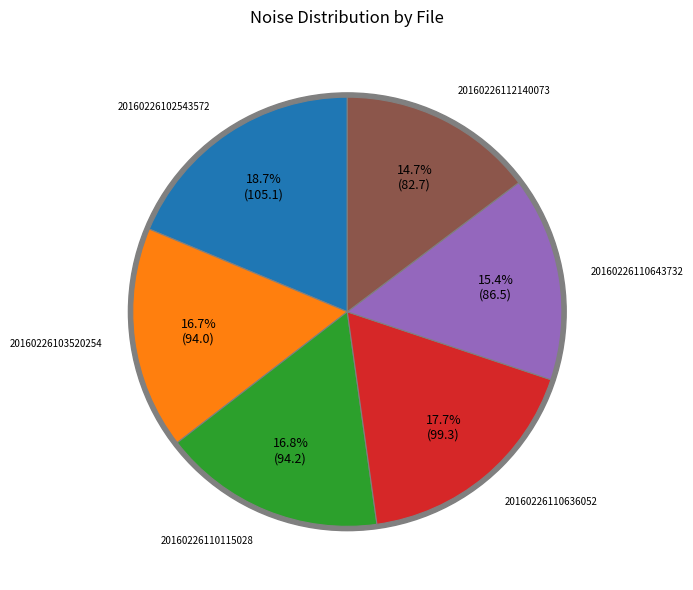

How many segments does this pie chart have?

6